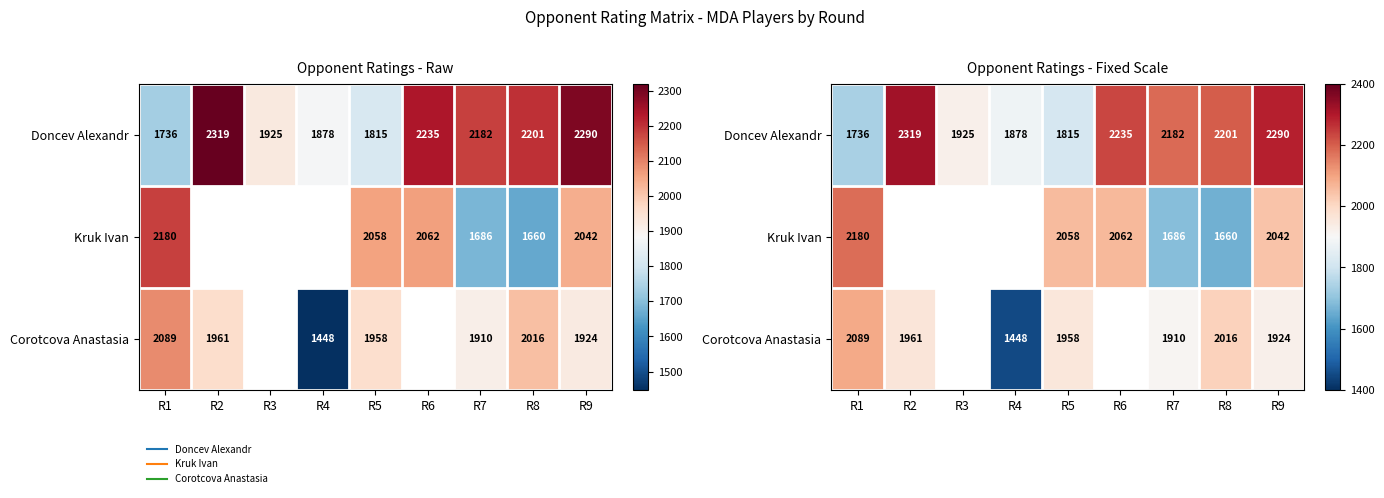

Rank the series by their maximum value, from lowest to highest.

Corotcova Anastasia, Kruk Ivan, Doncev Alexandr